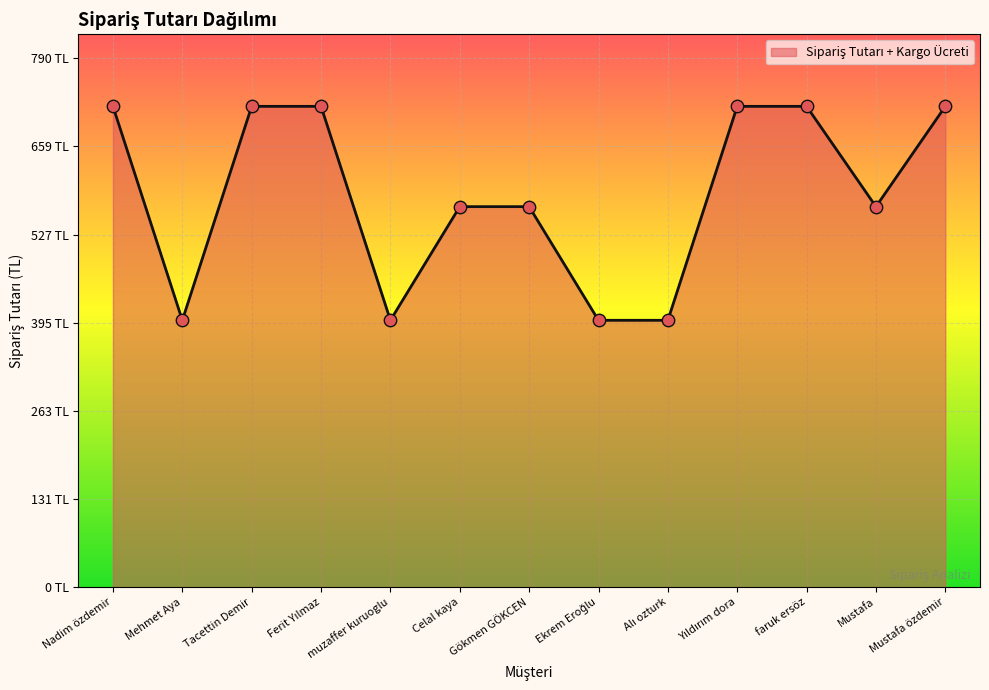

What is the change in value from muzaffer kuruoglu to faruk ersöz?

+320